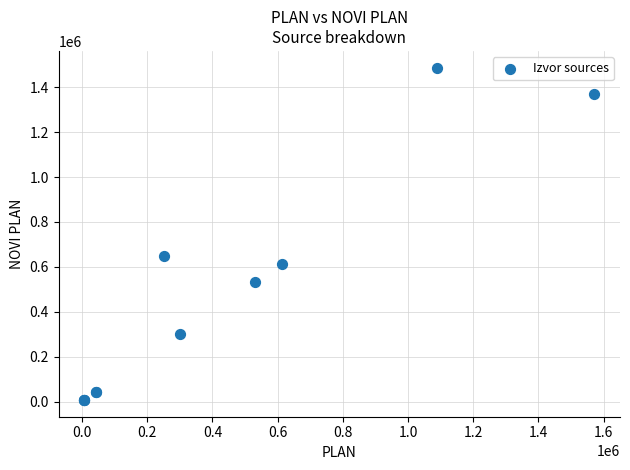

What Y value in the scatter plot is closest to 747081?

650000.0